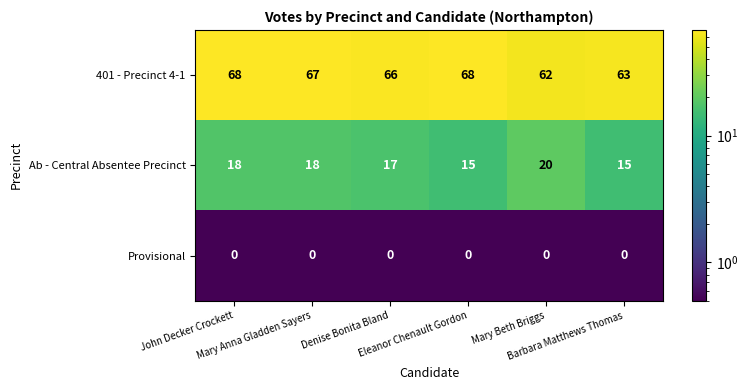

At how many categories does at least one series exceed 6?

6